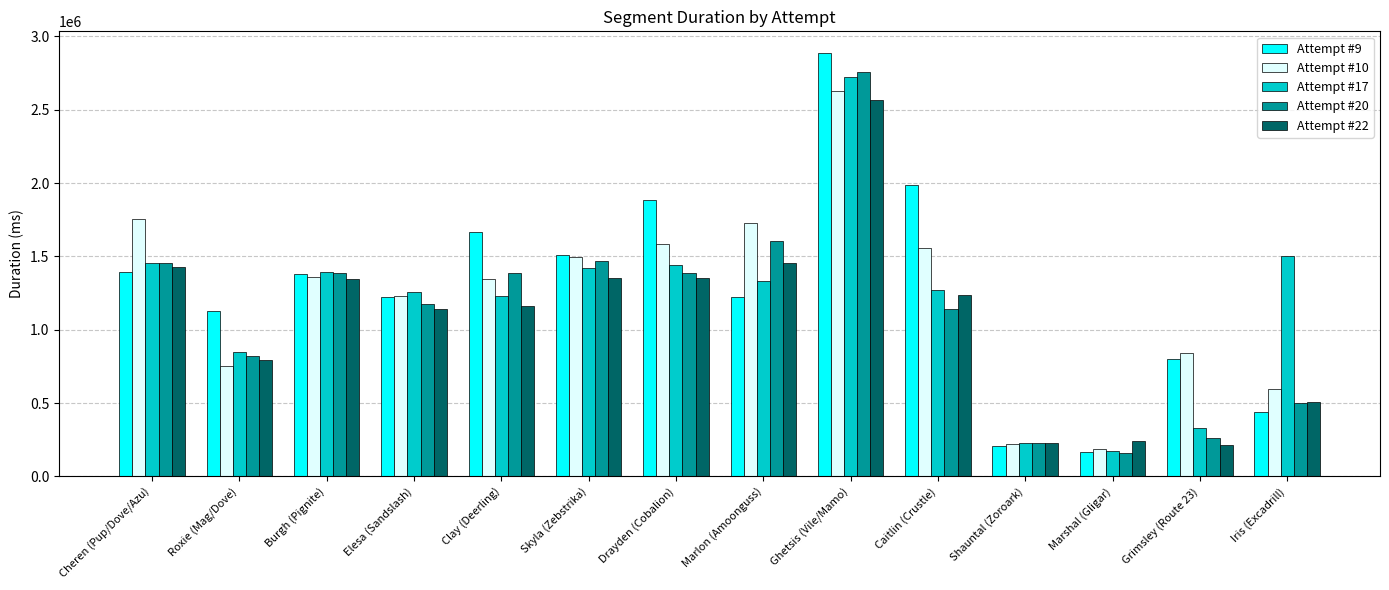

What position from the left is Caitlin (Crustle)?

10